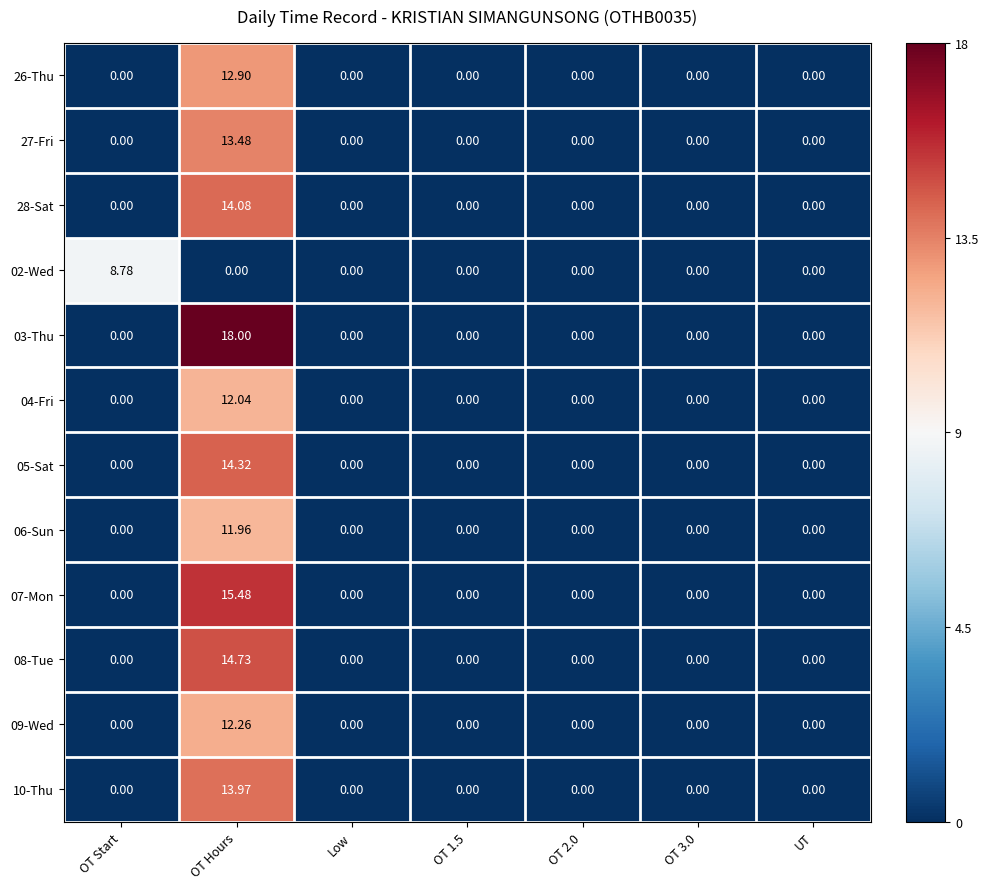

Is the value of 28-Sat at UT greater than the value of 03-Thu at OT Hours?

No